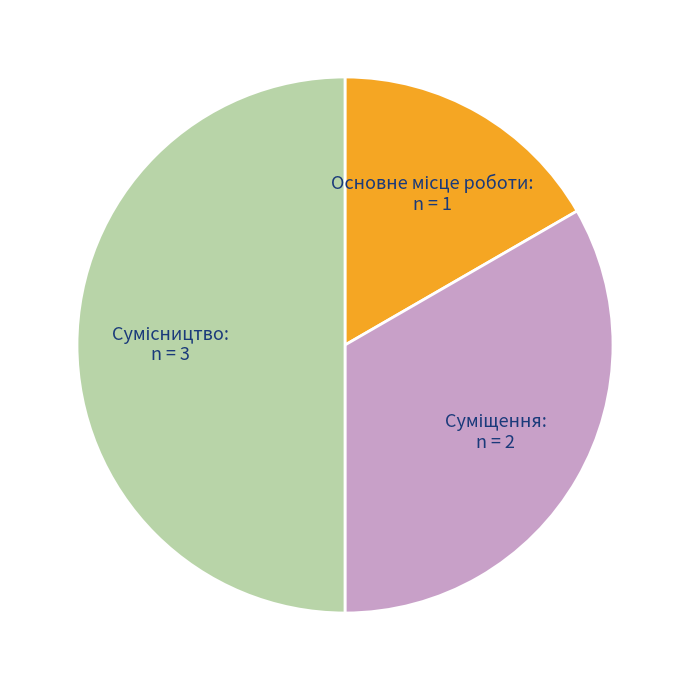

Which category has the smallest portion of the pie?

Основне місце роботи